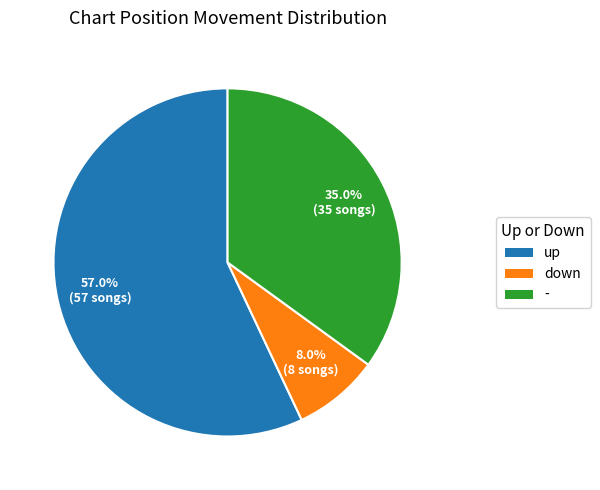

To the nearest percent, what is the difference between the largest and smallest slice percentages?

49%